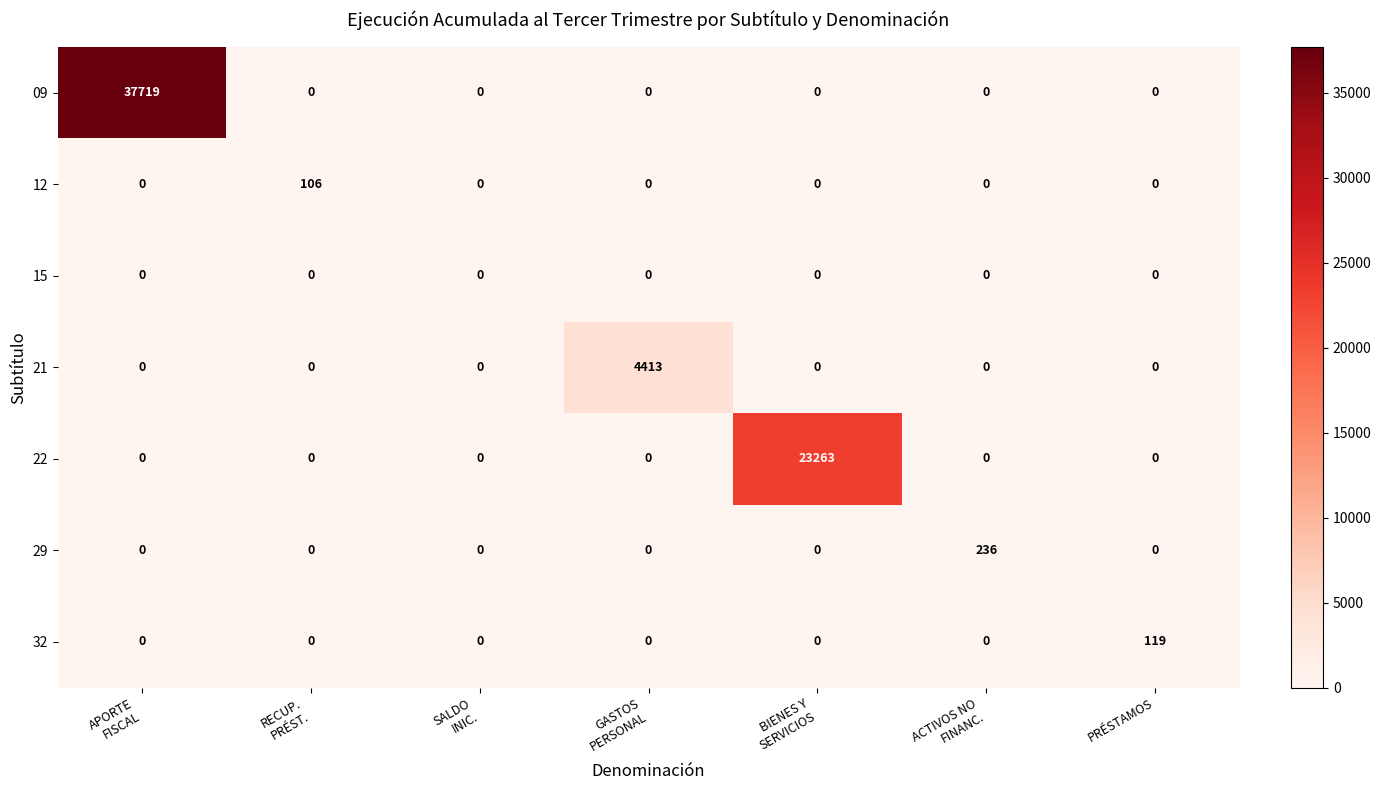

The 21 series shows 0 at PRÉSTAMOS. True or false?

True